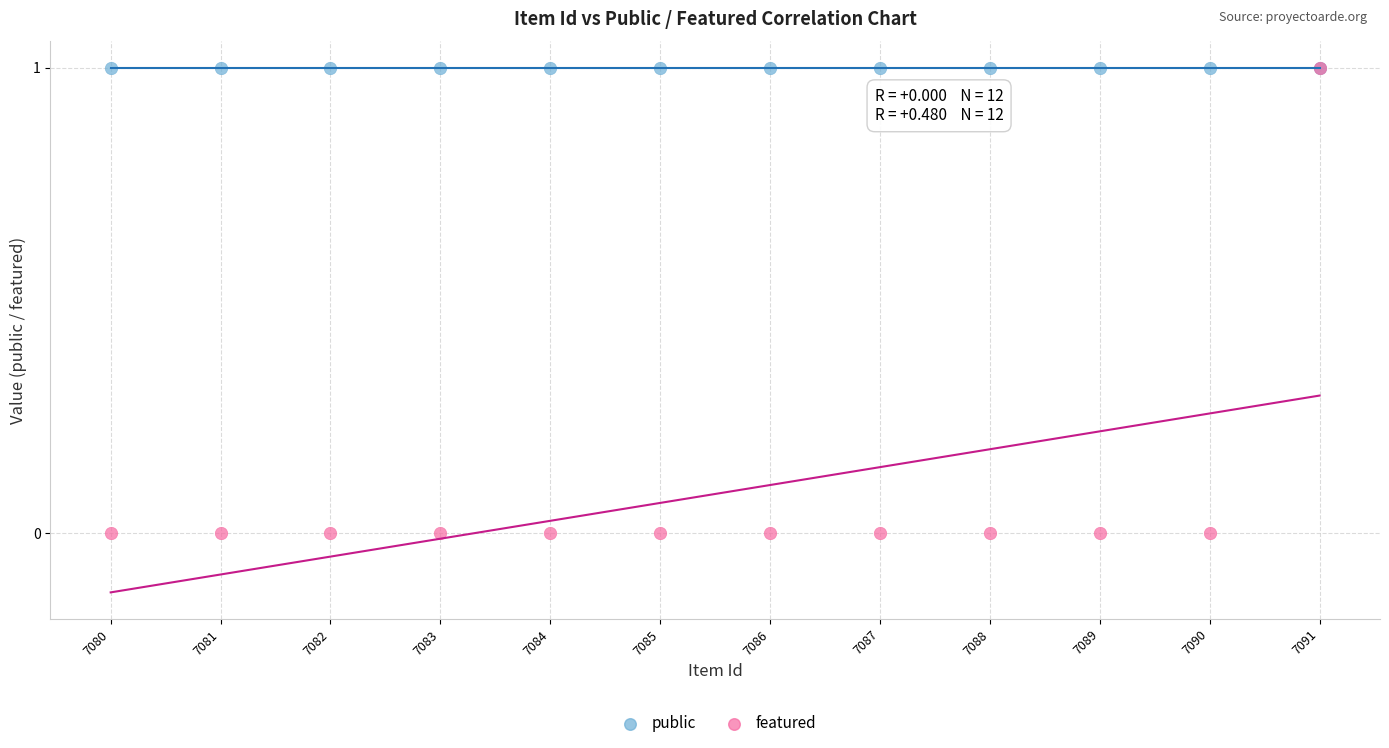

What are all the series names shown in the legend?

public, featured